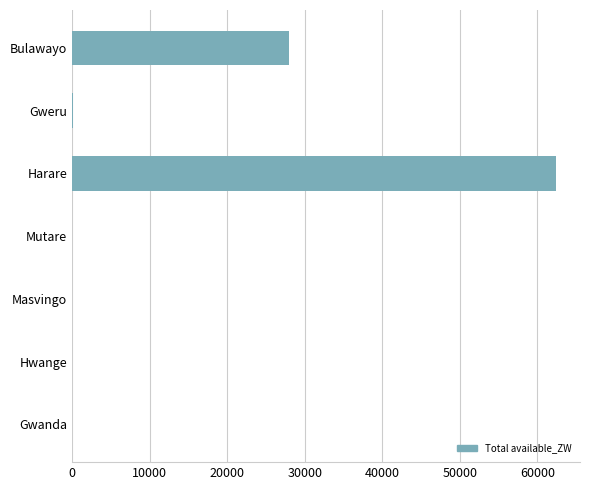

What is the maximum value shown in the chart?

62363.1